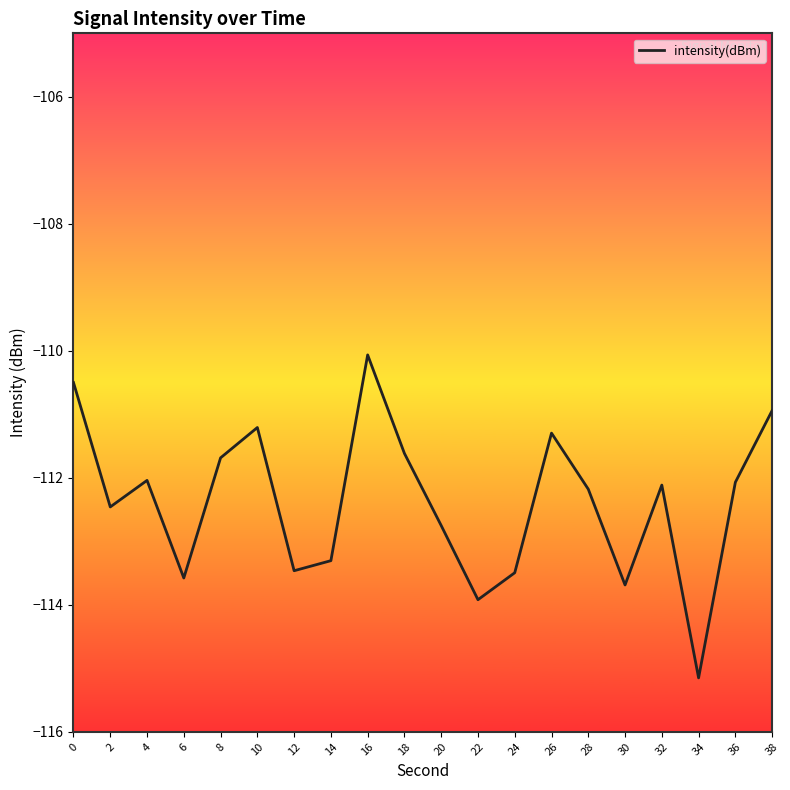

True or false: the data shows -149.6 at 14.

False